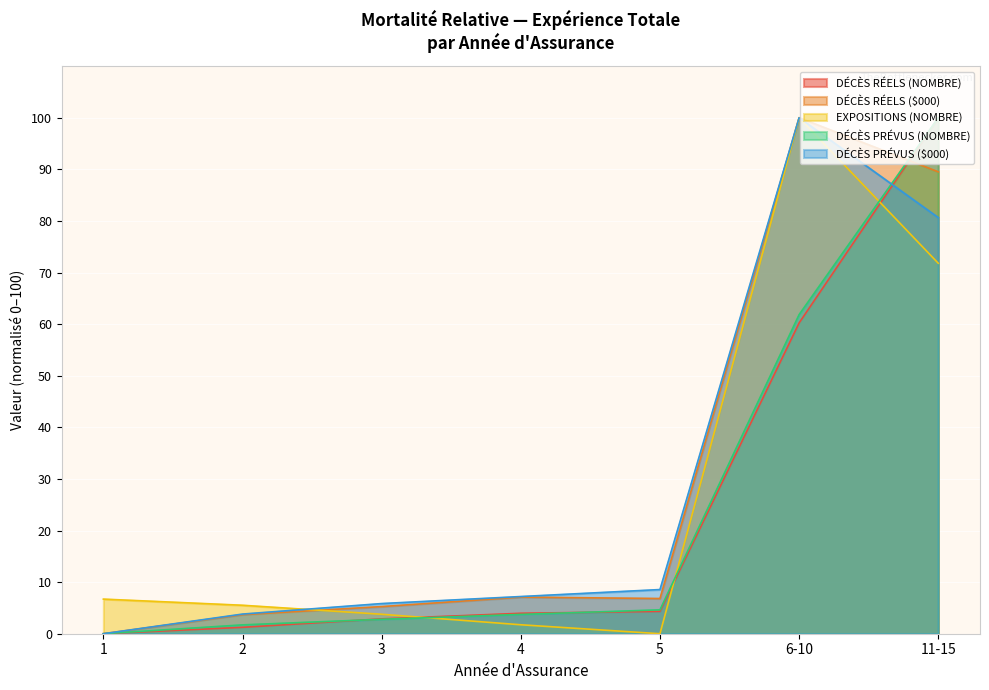

Rank the categories by DÉCÈS RÉELS (NOMBRE) value from lowest to highest.

1, 2, 3, 4, 5, 6-10, 11-15